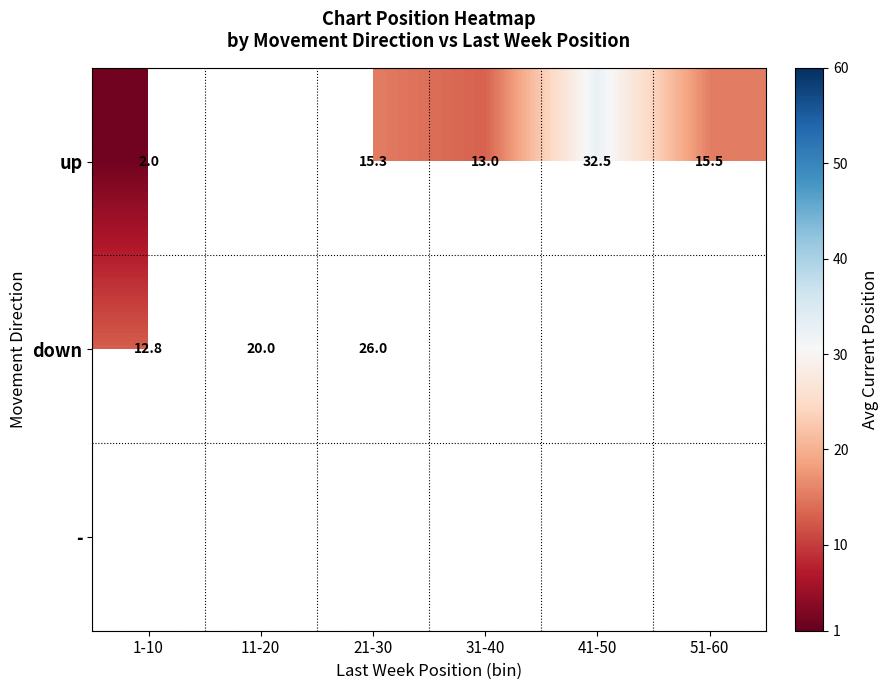

The up series shows 32.5 at 41-50. True or false?

True